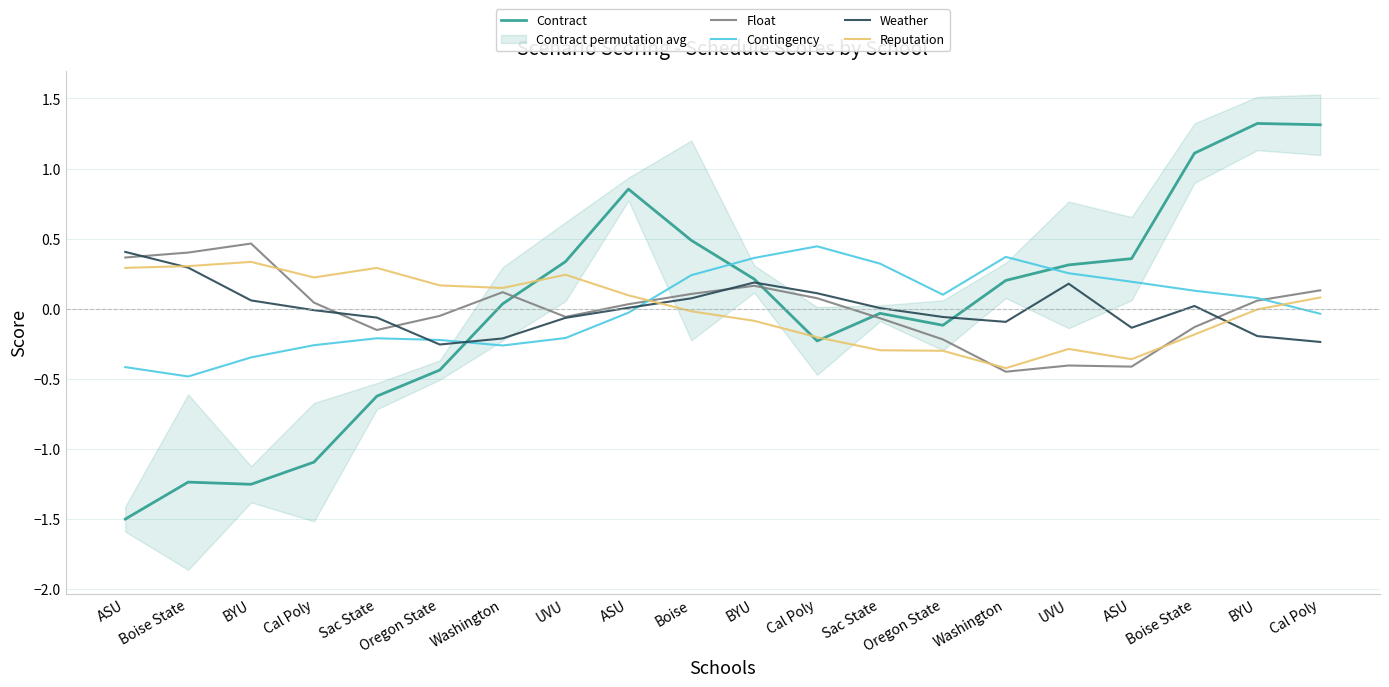

The Weather series shows 0.0 at BYU. True or false?

False